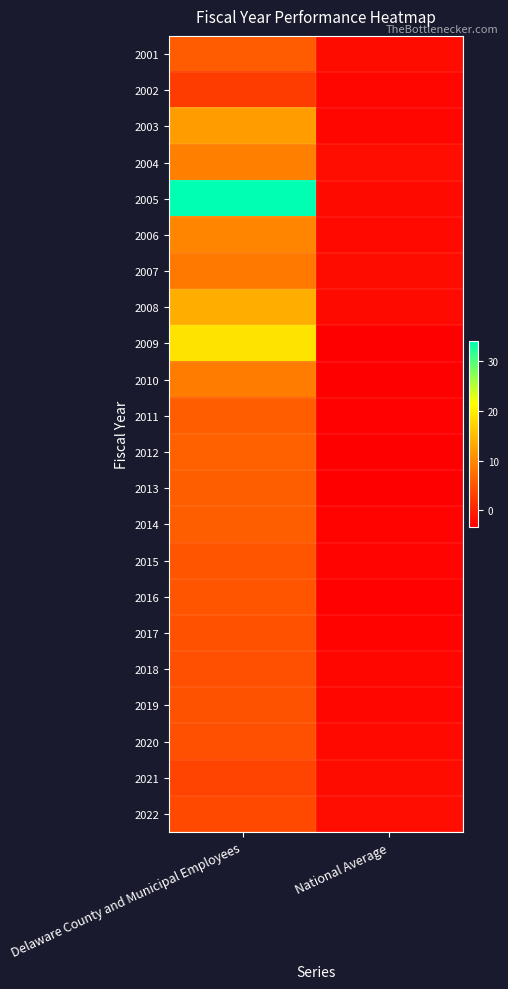

List the series in order of their peak value, lowest first.

2002, 2021, 2022, 2020, 2018, 2017, 2019, 2015, 2016, 2001, 2011, 2013, 2014, 2012, 2007, 2010, 2004, 2006, 2003, 2008, 2009, 2005